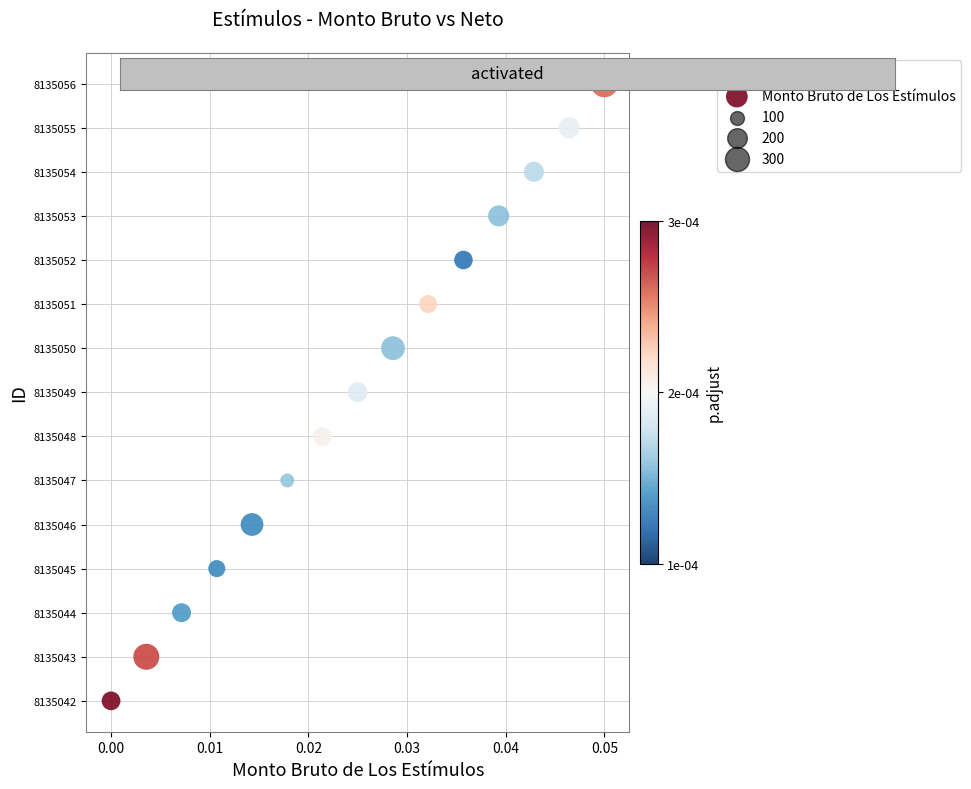

What is the range of Y values (max minus min)?

14